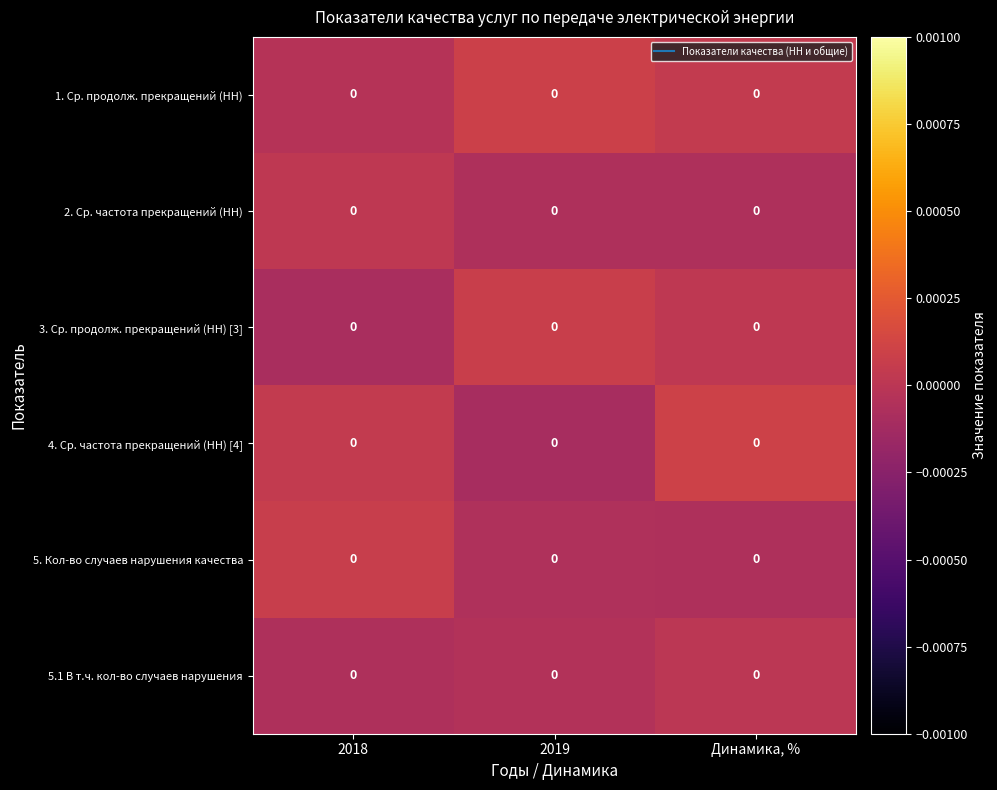

Where is 2. Ср. частота прекращений (НН) nearest to the value 0?

2018